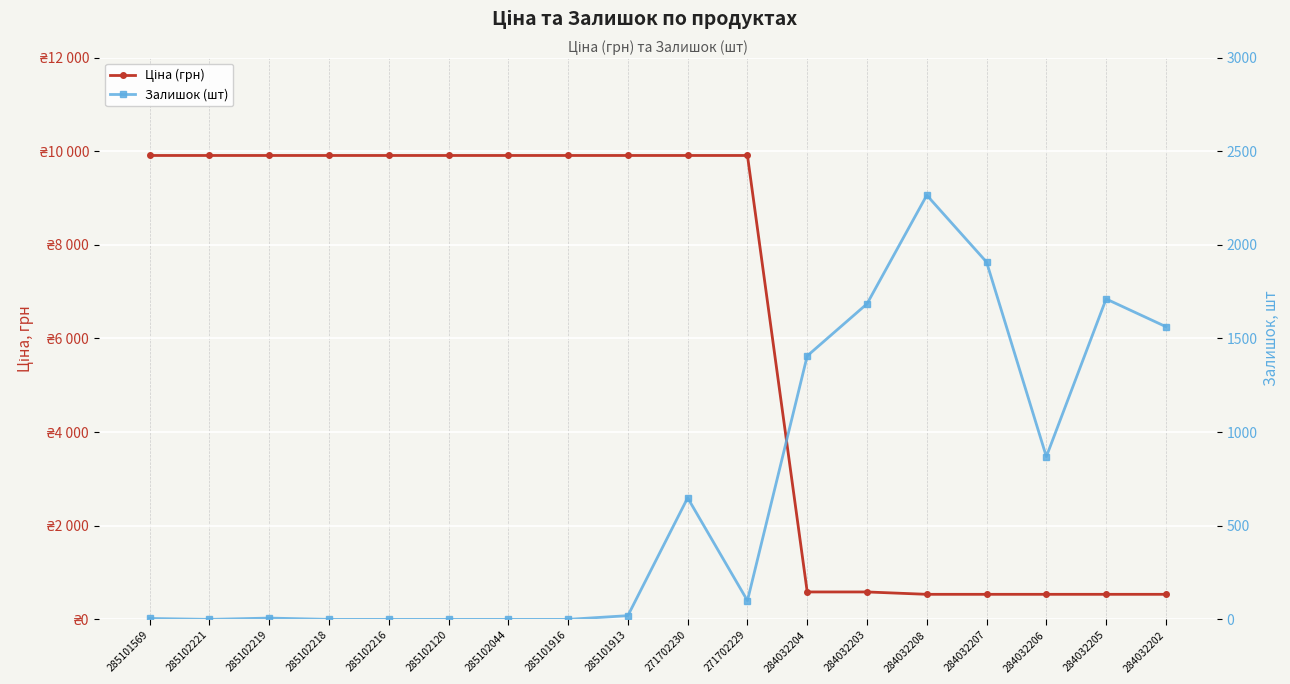

What is the difference between the maximum and minimum values in the Ціна (грн) series?

9373.1